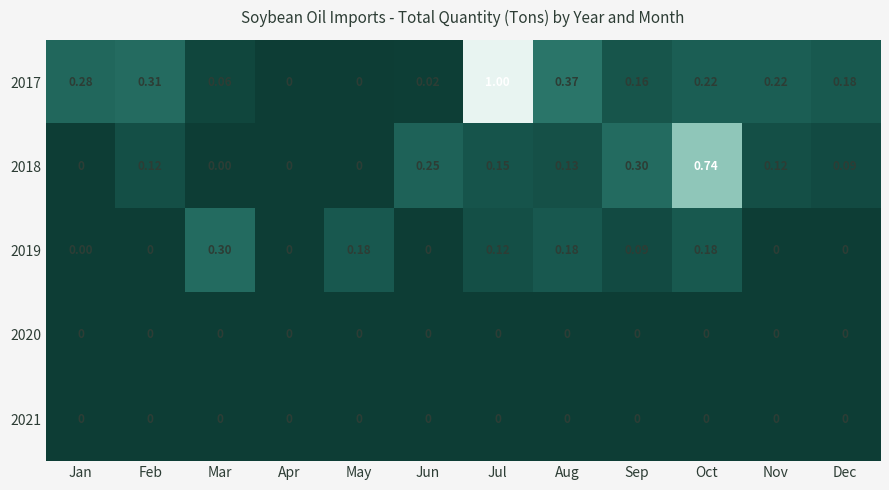

At which category is the sum across all series the highest?

Jul